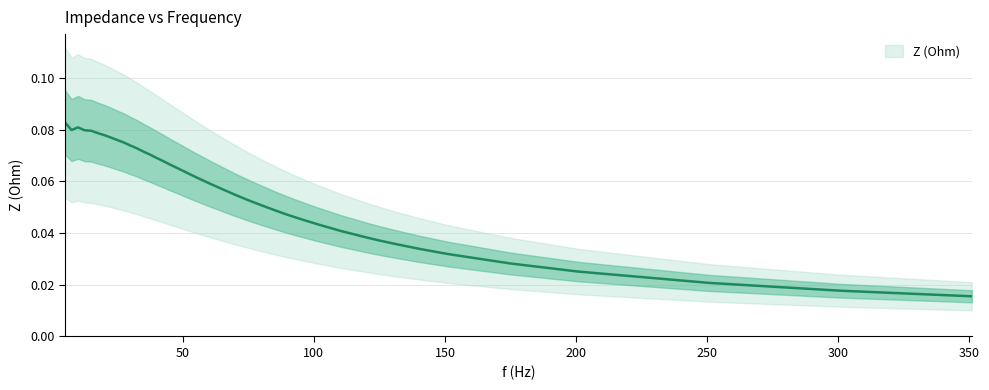

Reading right to left, what are all the values shown in this chart?

0.0	0.0	0.0	0.0	0.0	0.0	0.0	0.0	0.0	0.0	0.0	0.0	0.0	0.0	0.0	0.1	0.1	0.1	0.1	0.1	0.1	0.1	0.1	0.1	0.1	0.1	0.1	0.1	0.1	0.1	0.1	0.1	0.1	0.1	0.1	0.1	0.1	0.1	0.1	0.1